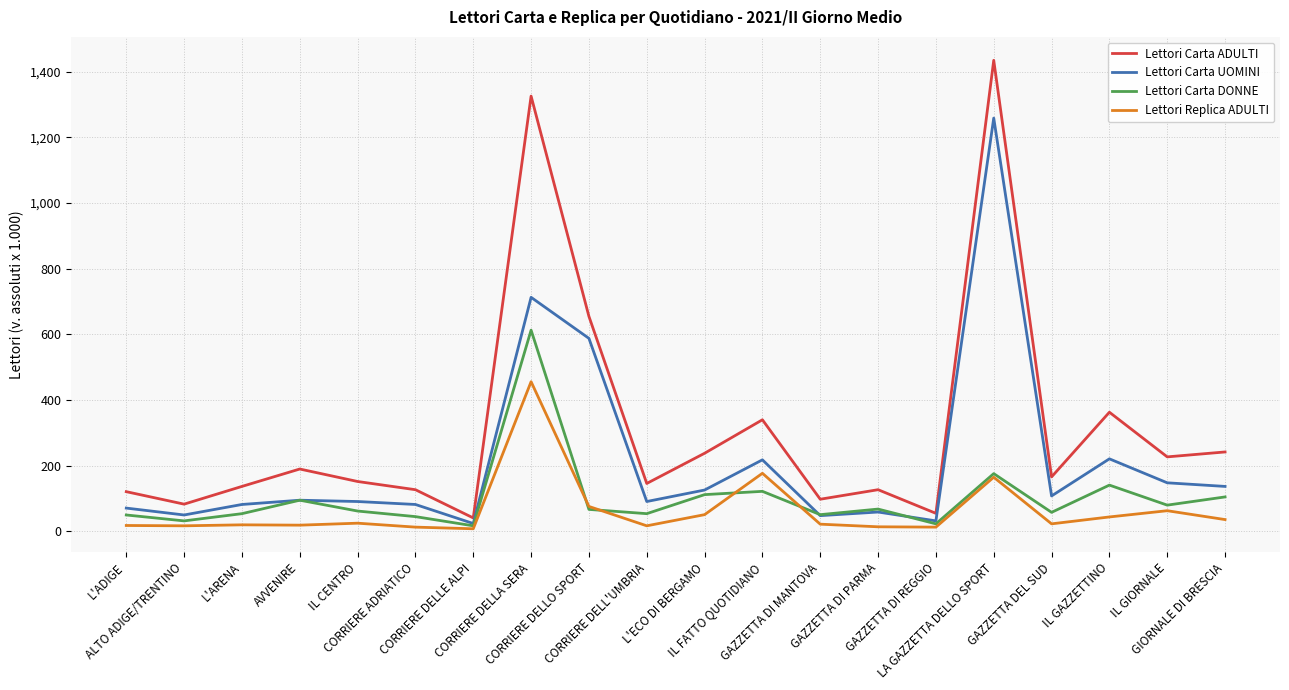

The value of Lettori Carta UOMINI at CORRIERE DELL'UMBRIA is 146. True or false?

False